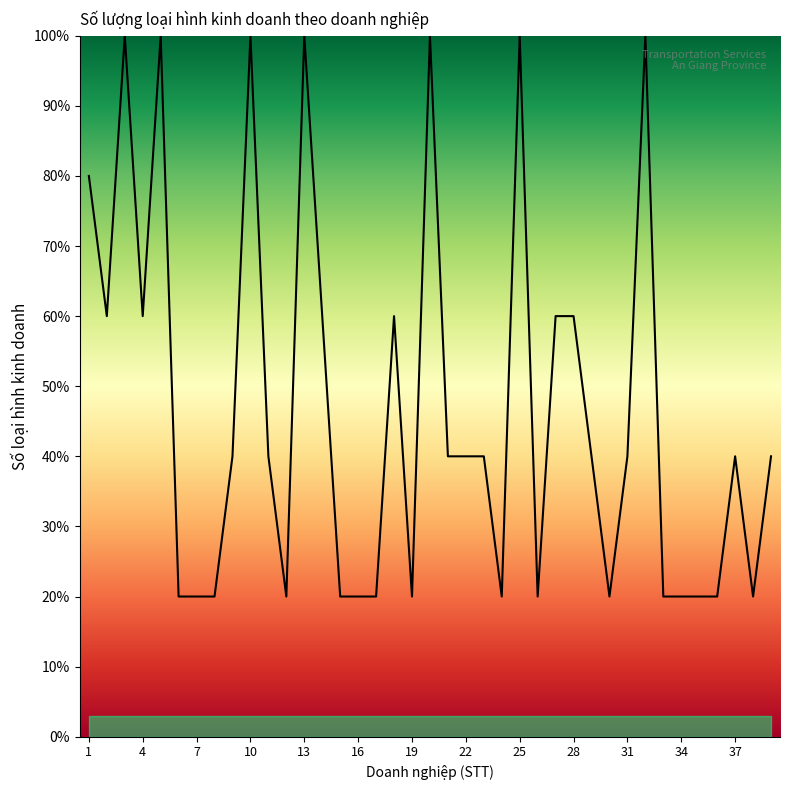

What is the minimum value shown in the chart?

20